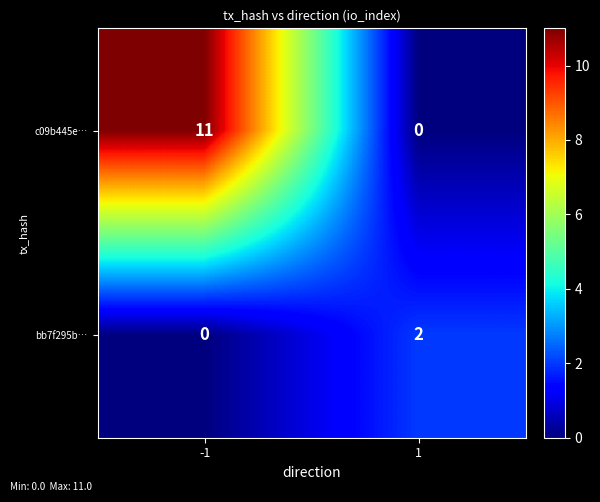

What is the sum of the c09b445e… values at -1 and 1?

11